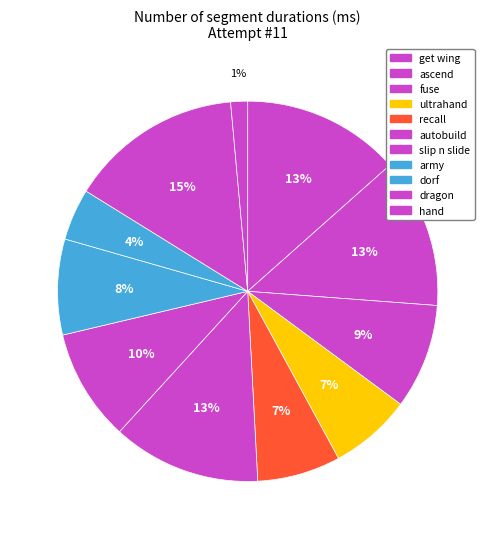

Count the number of slices in the pie.

11